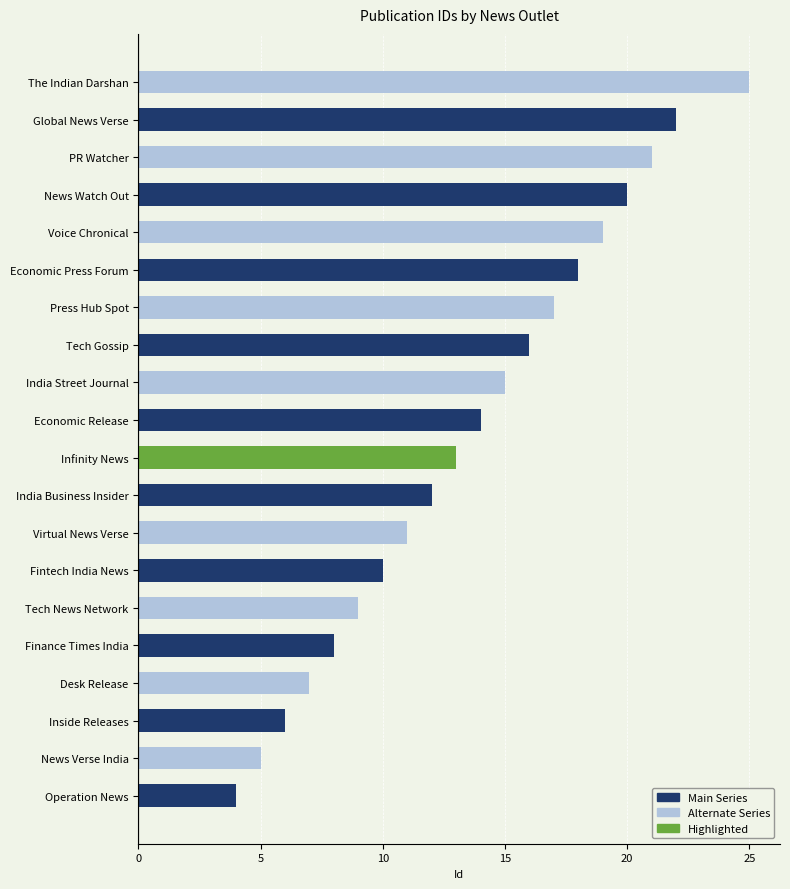

True or false: the data shows 11 at Virtual News Verse.

True